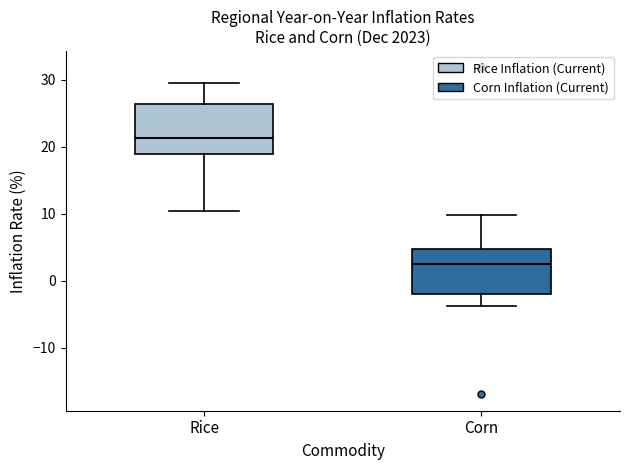

Where does the median line of the box for Rice sit on the y-axis? The values are not printed on the chart, so give them approximately, as read against the axis.

21